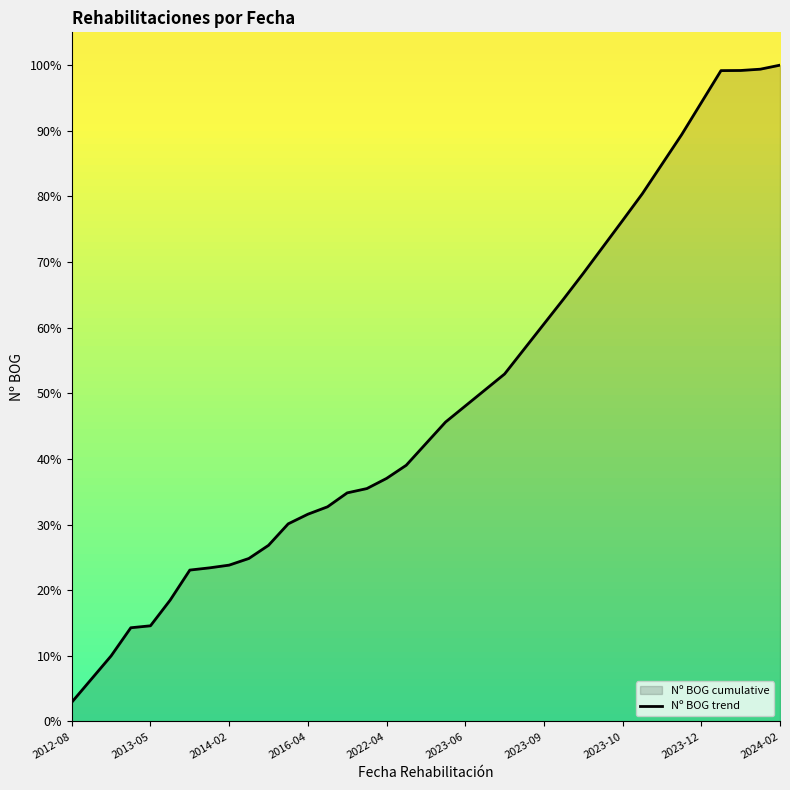

Read the value at 35.

99.4